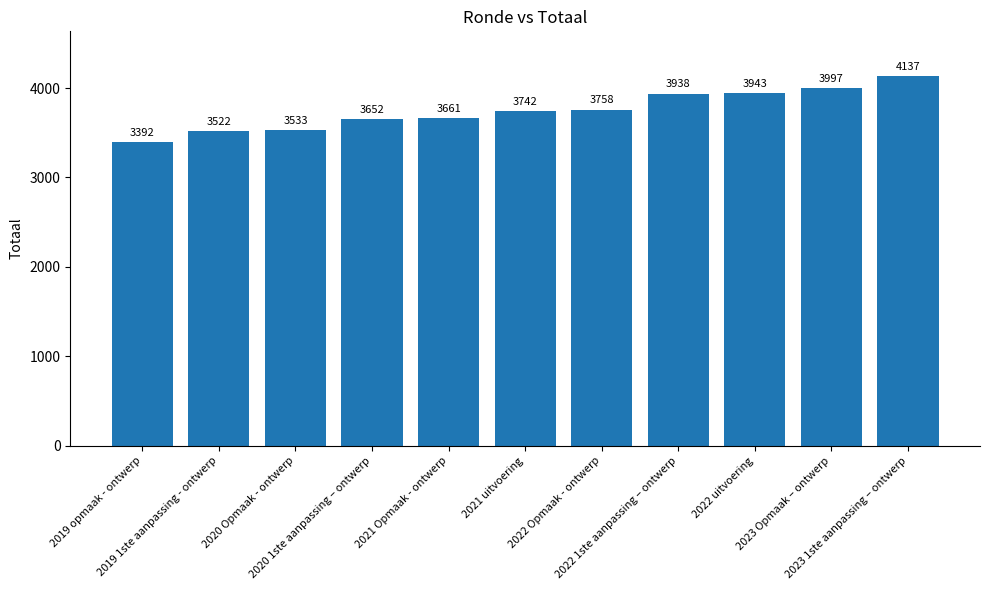

What is the ratio of the value at 2021 Opmaak - ontwerp to the value at 2019 opmaak - ontwerp?

1.1